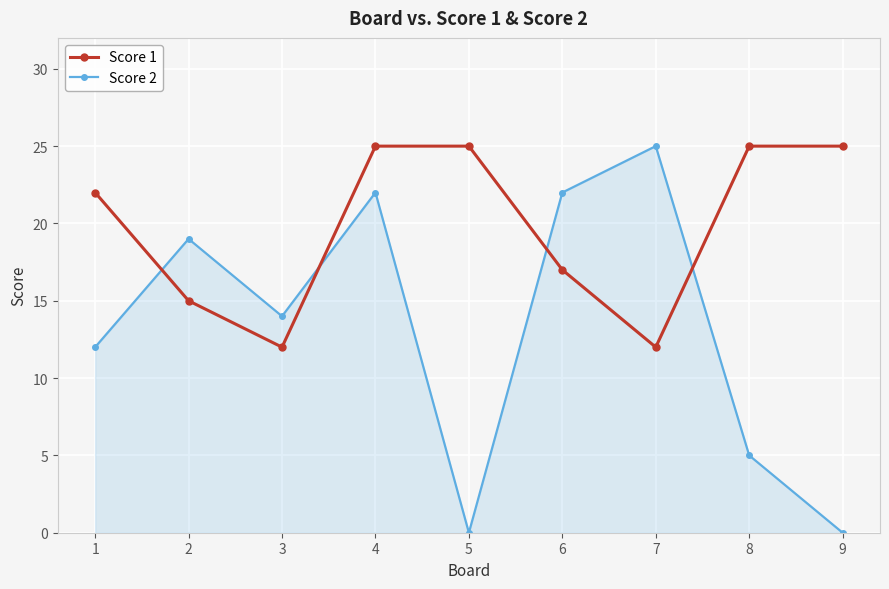

How many Score 2 values are between 5 and 22?

6